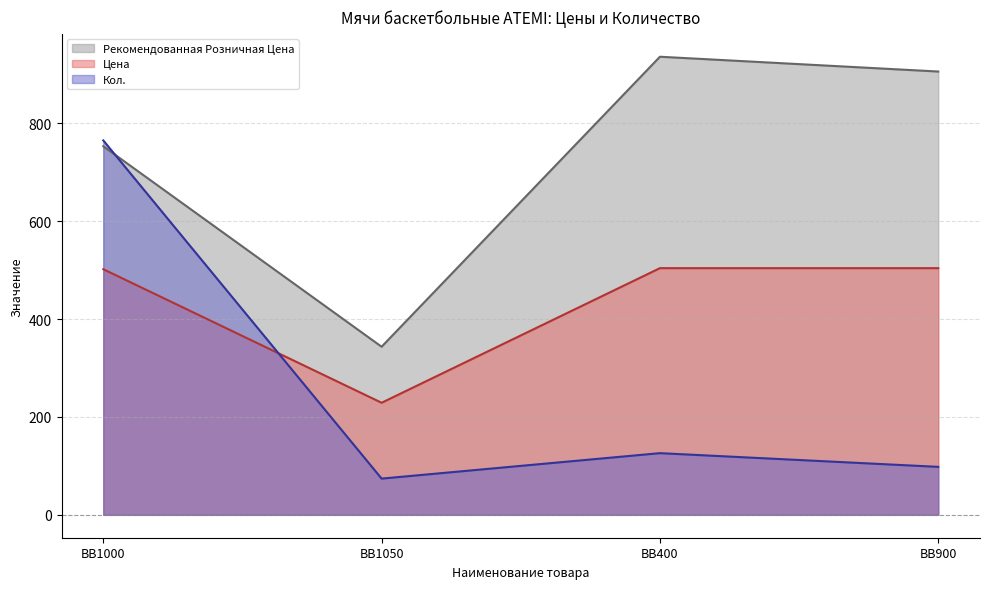

What is the label of the 4th point from the right?

BB1000